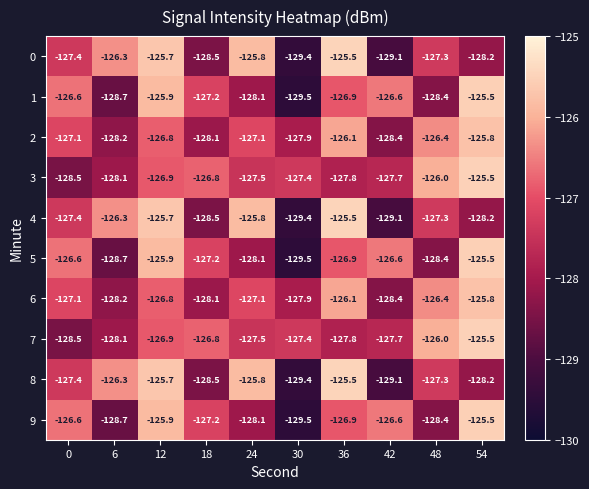

At which category is the sum across all series the highest?

12